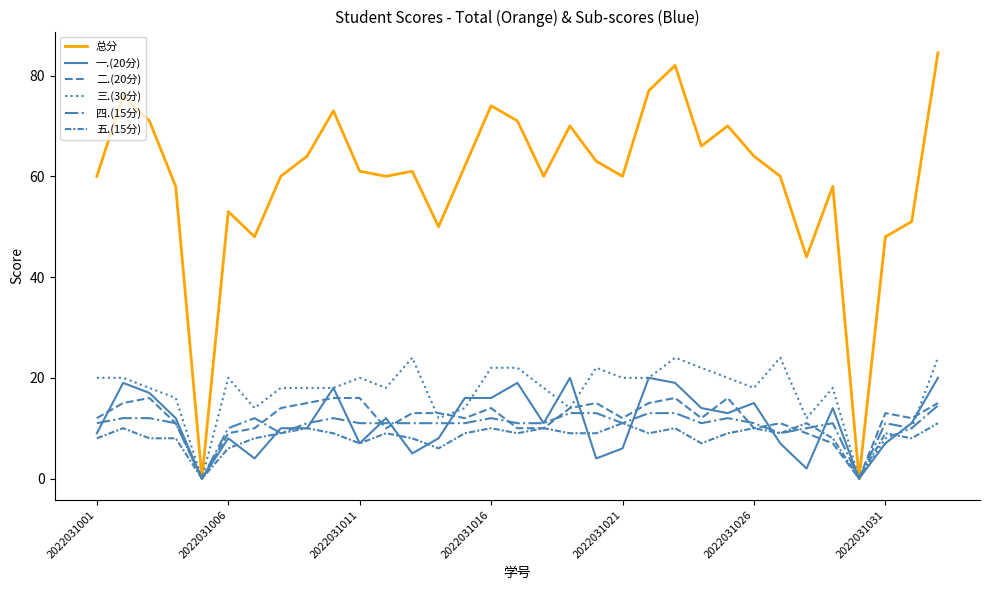

Does the chart display data point markers on the line(s)?

No